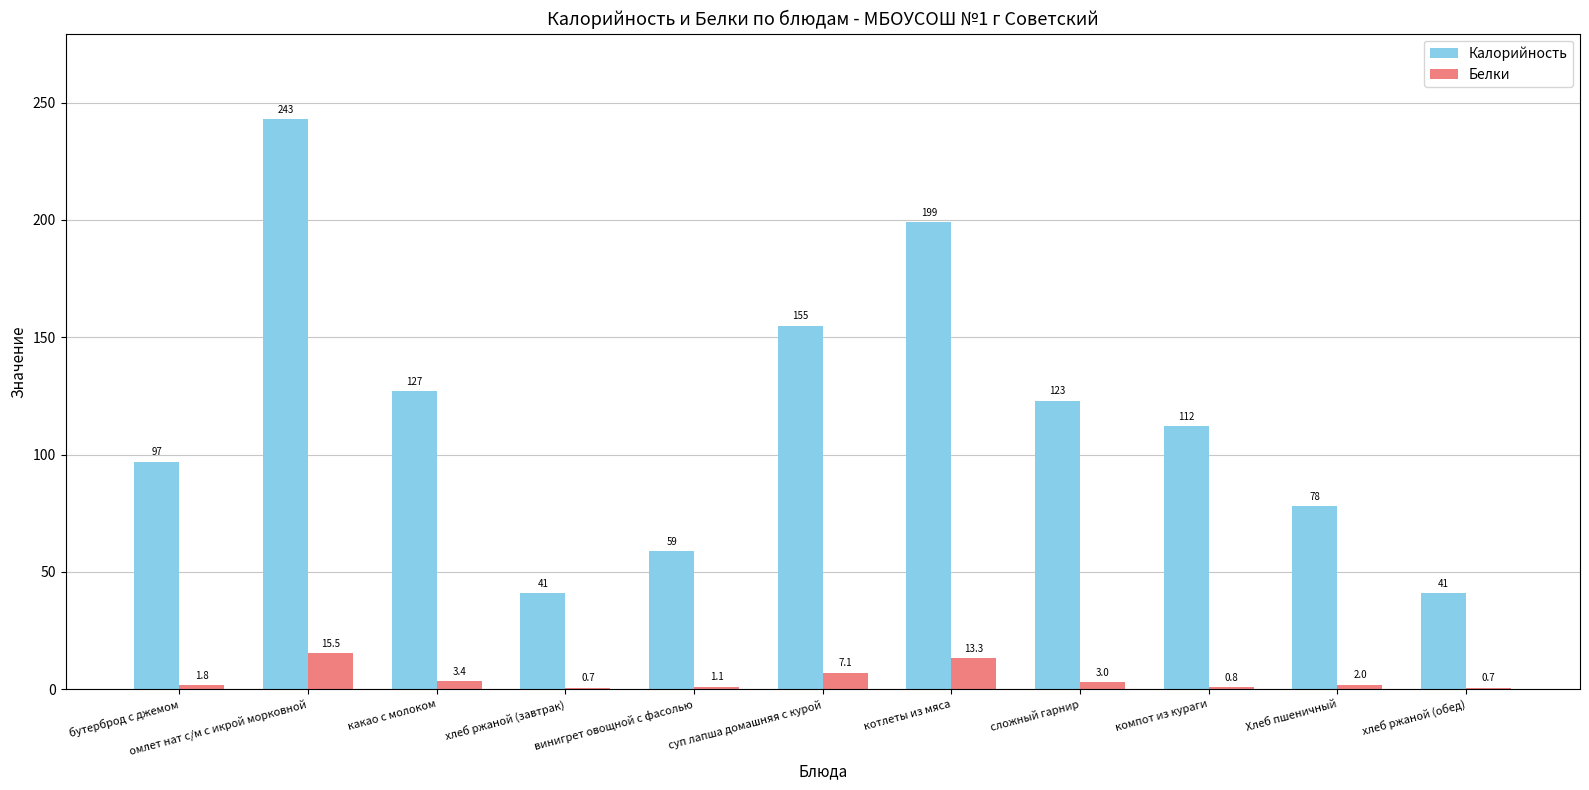

Is the value of Белки at котлеты из мяса greater than the value of Калорийность at сложный гарнир?

No